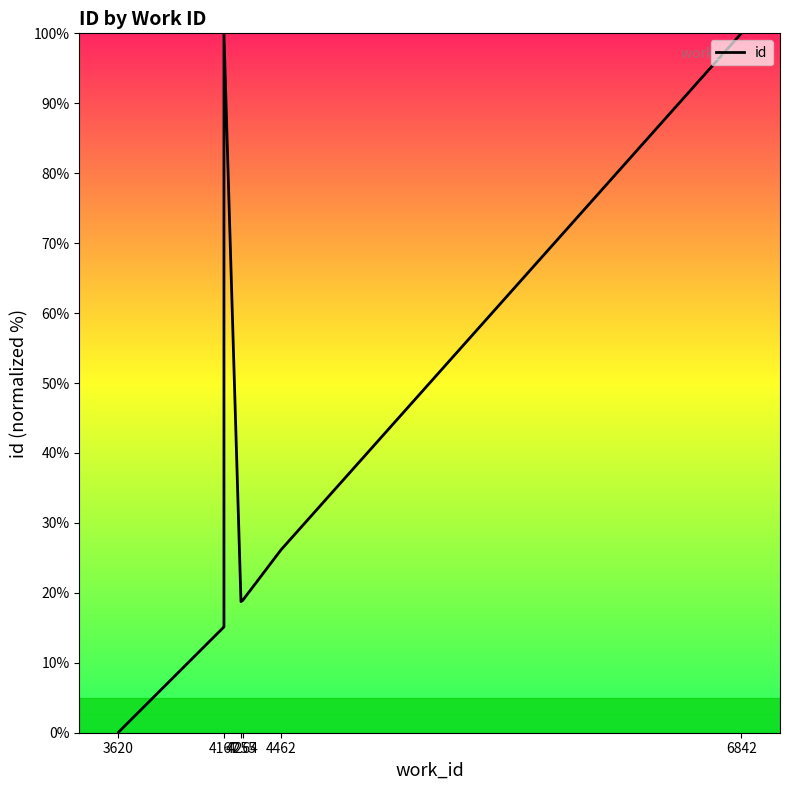

Is it true that the value at 4167 is 3.3?

False